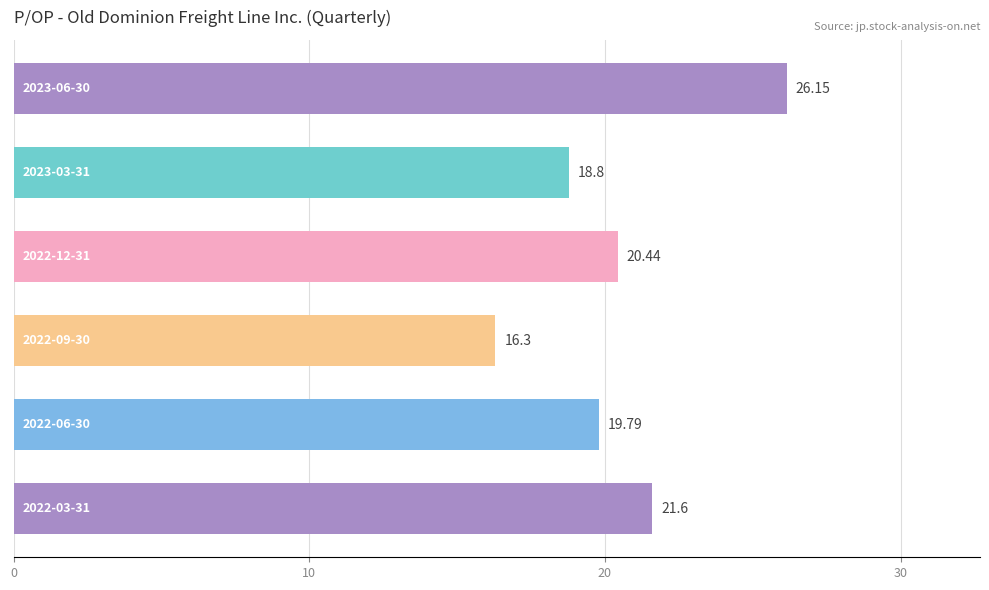

How many bars are there in total?

6